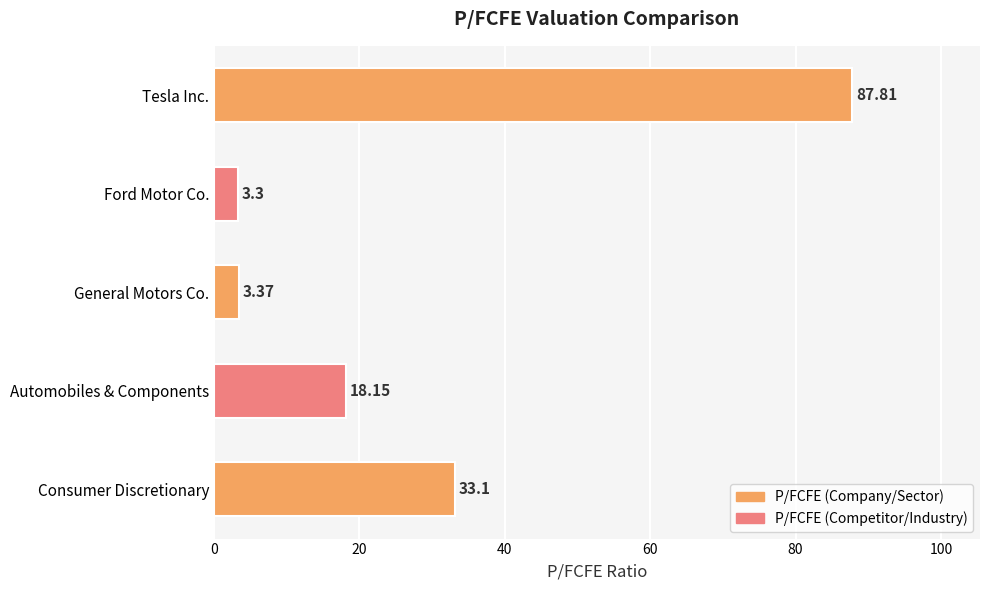

At which label is the value closest to 45?

Consumer Discretionary